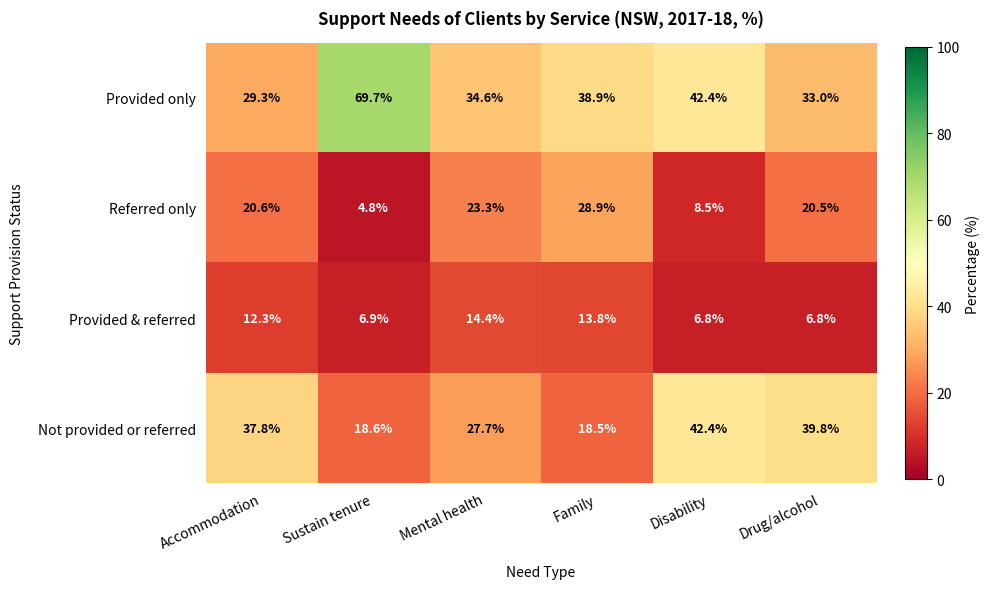

At Drug/alcohol, list the series in order from smallest to largest.

Provided & referred, Referred only, Provided only, Not provided or referred